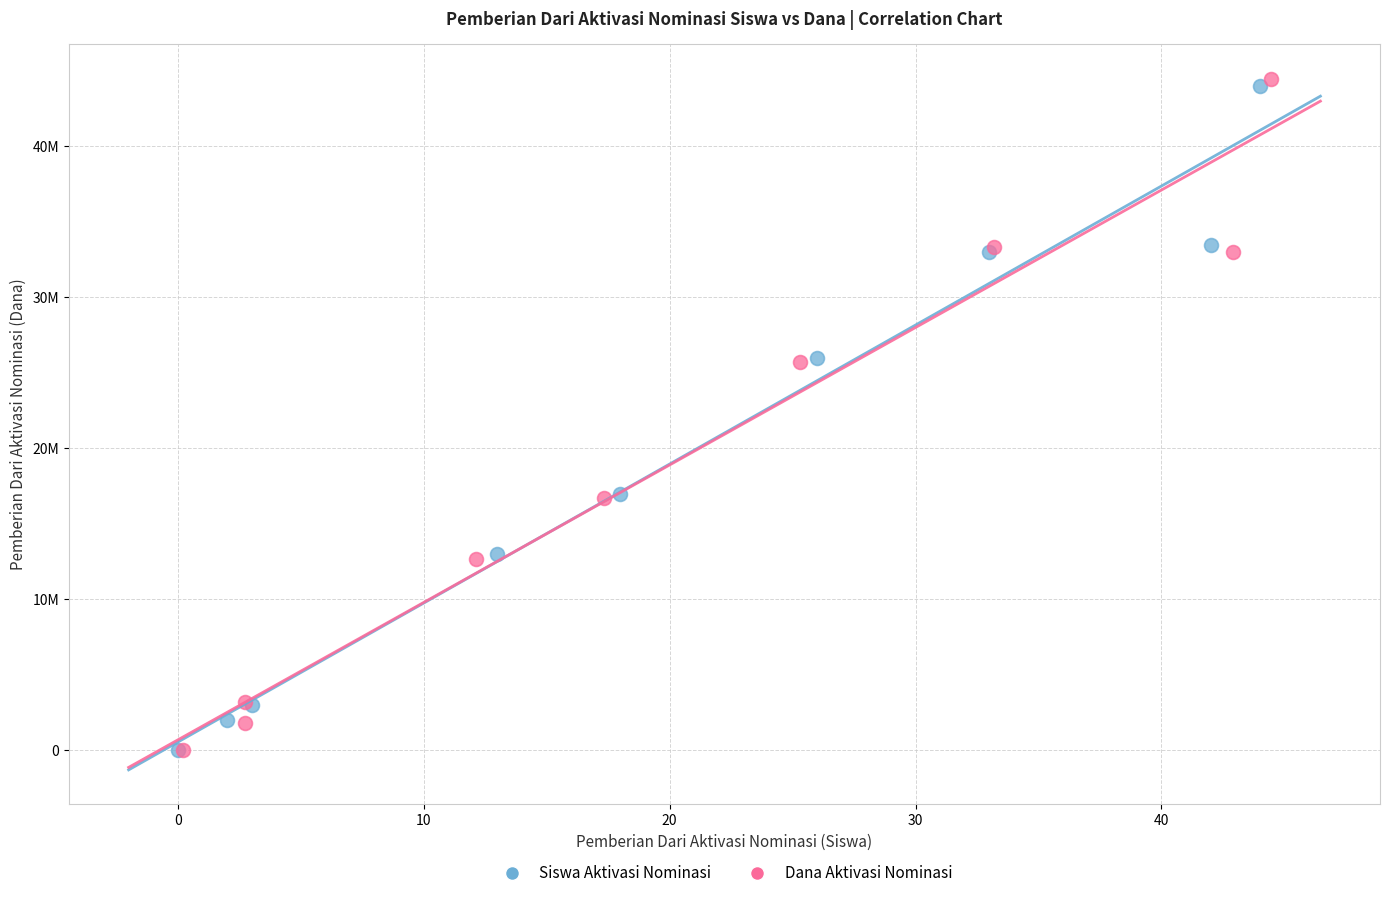

Which series has the largest Y range (max minus min)?

Dana Aktivasi Nominasi